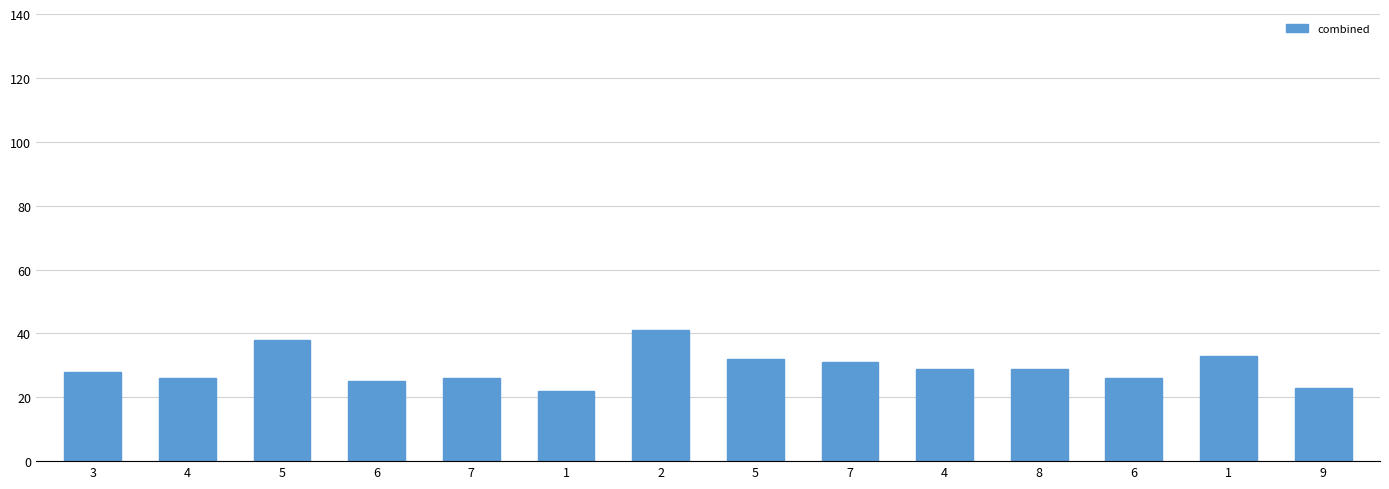

How many bars are there in total?

14